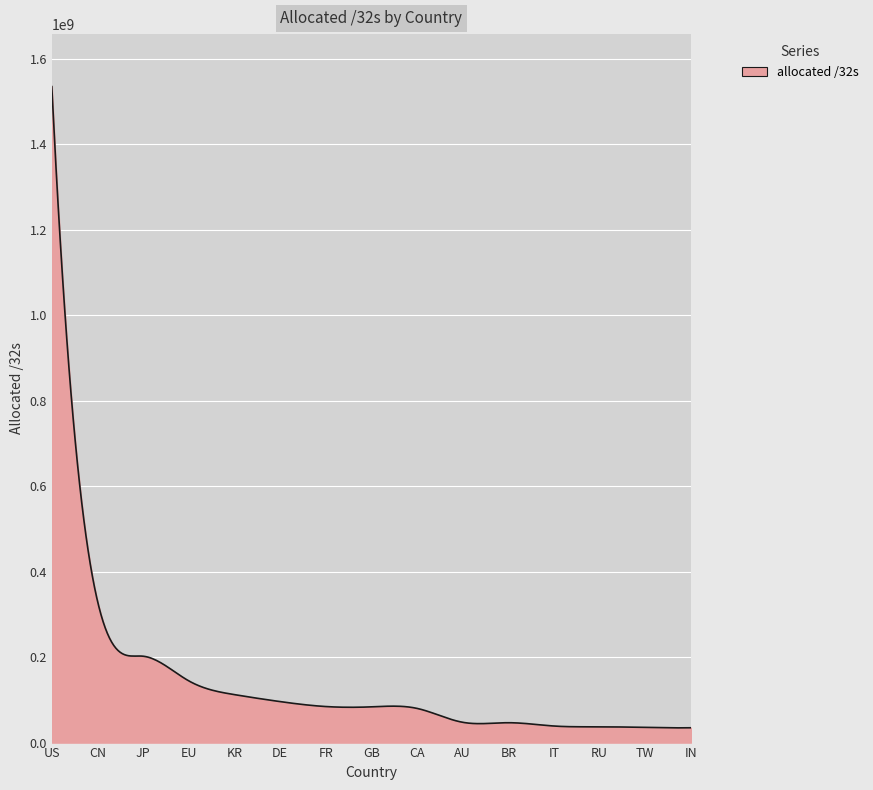

Does the chart display data point markers on the line(s)?

No